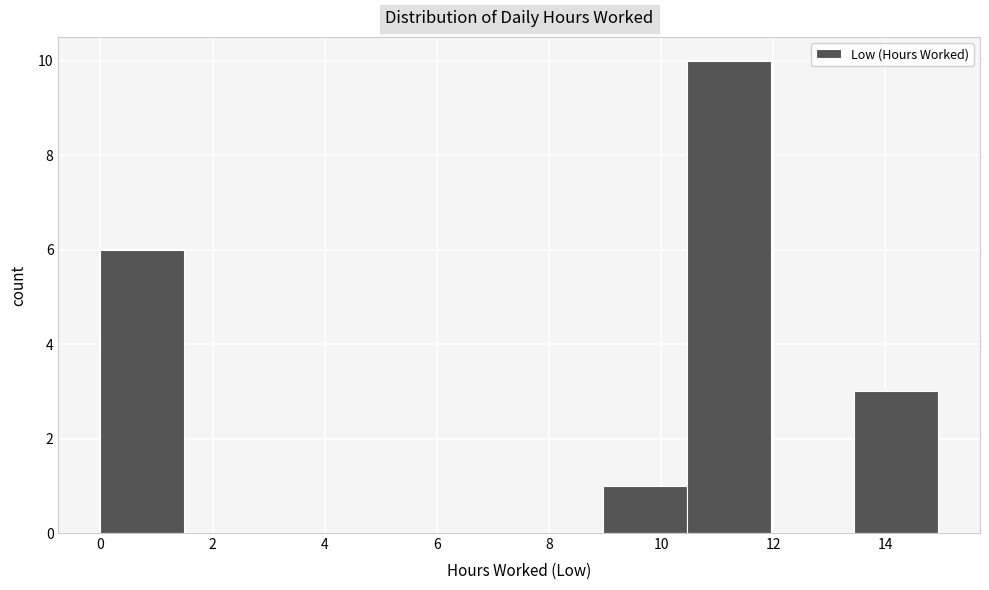

Reading left to right, list every bar in this chart as the range it spans on the x-axis followed by its height. Neither the bar edges nor the heights are printed on the chart, so give them approximately, as read against the axes.

0.0 to 1.4: 6
1.4 to 3.0: 0
3.0 to 4.4: 0
4.4 to 6.0: 0
6.0 to 7.4: 0
7.4 to 9.0: 0
9.0 to 10.4: 1
10.4 to 12.0: 10
12.0 to 13.4: 0
13.4 to 15.0: 3